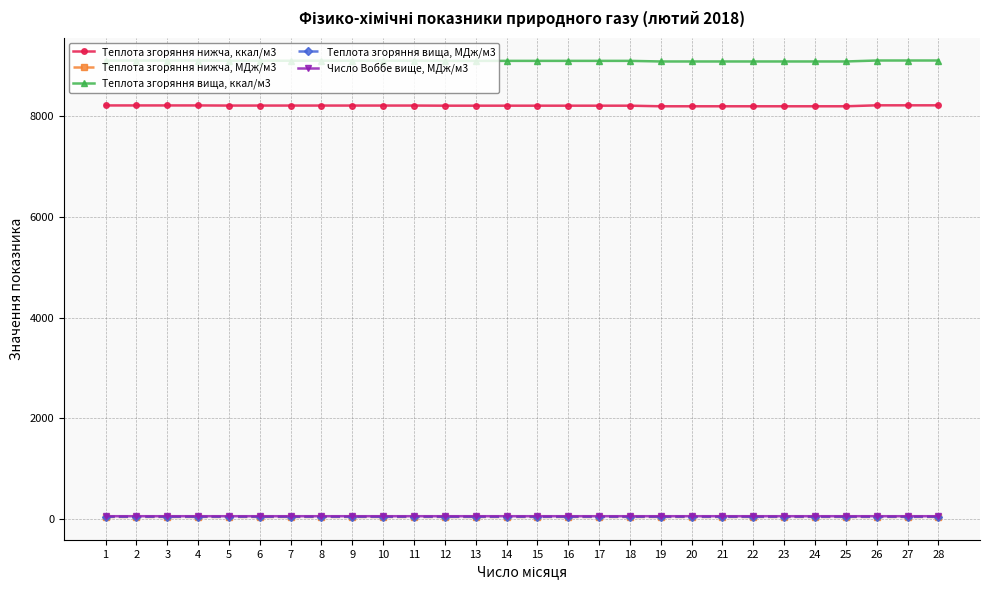

The value of Теплота згоряння вища, ккал/м3 at 26 is 2250.1. True or false?

False